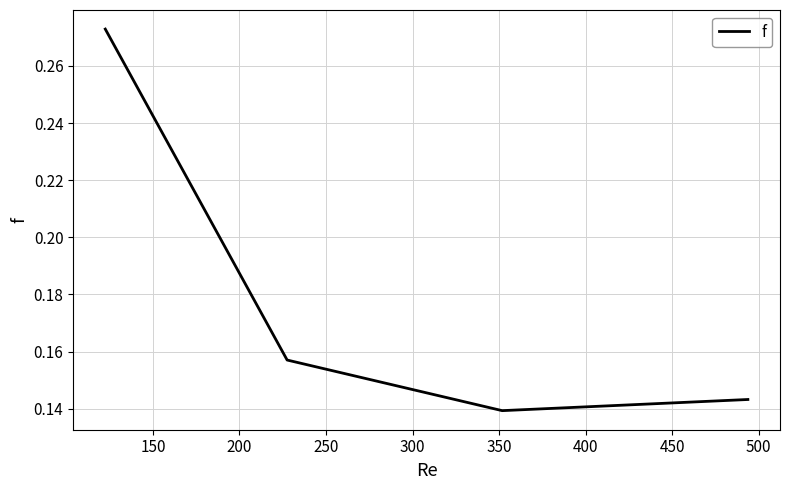

What is the sum of all values?

0.7